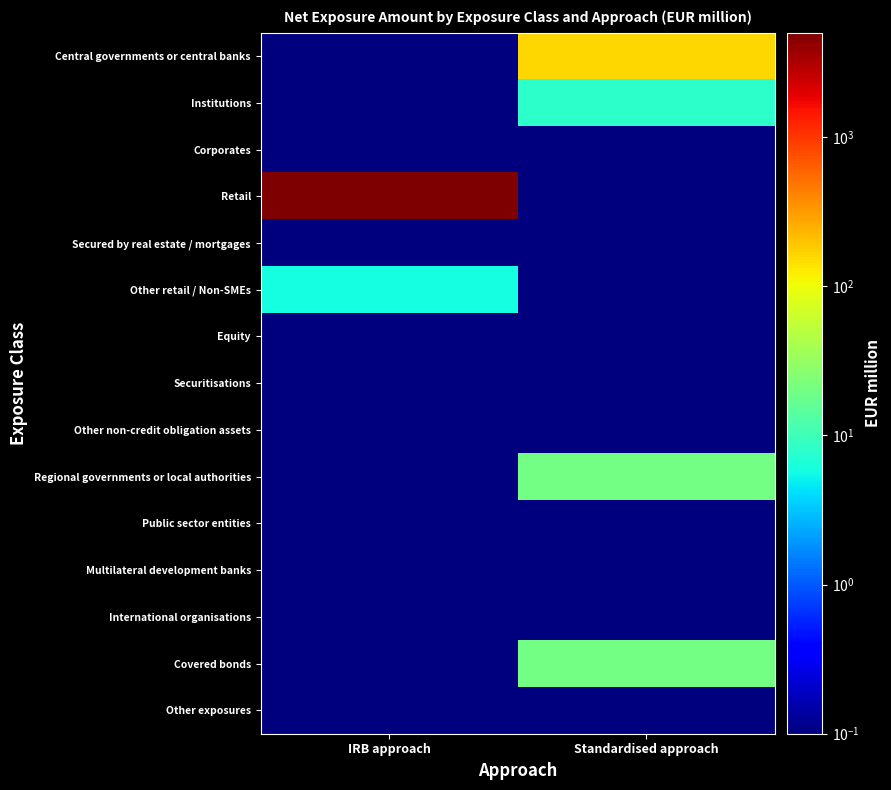

What is the minimum value shown in the chart?

0.1